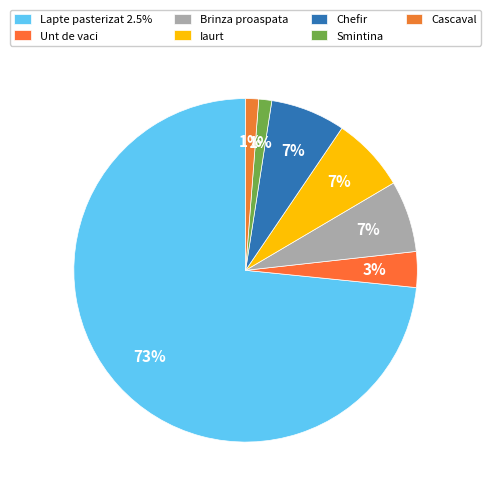

How many segments does this pie chart have?

7